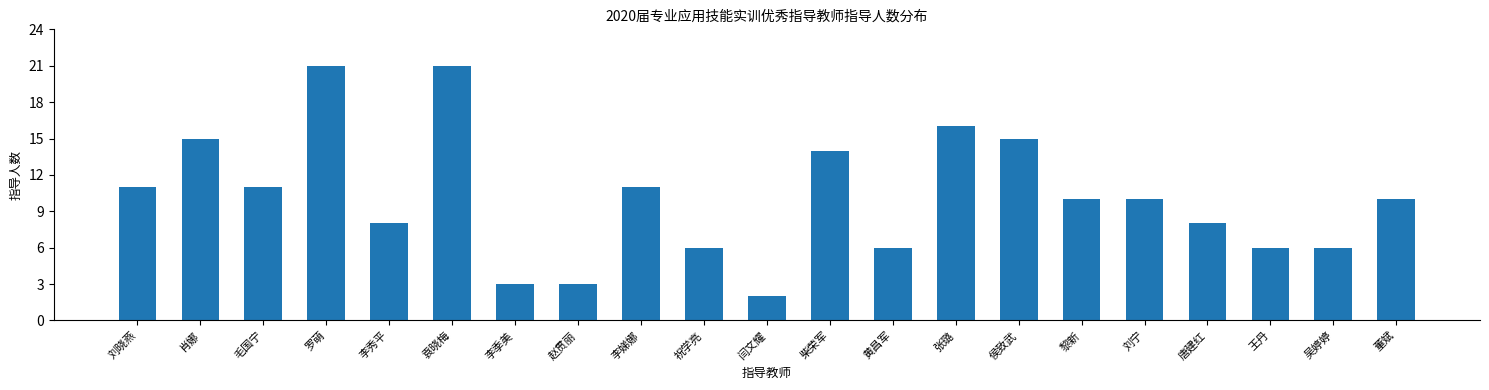

Reading left to right, transcribe all the data shown in this chart.

11	15	11	21	8	21	3	3	11	6	2	14	6	16	15	10	10	8	6	6	10